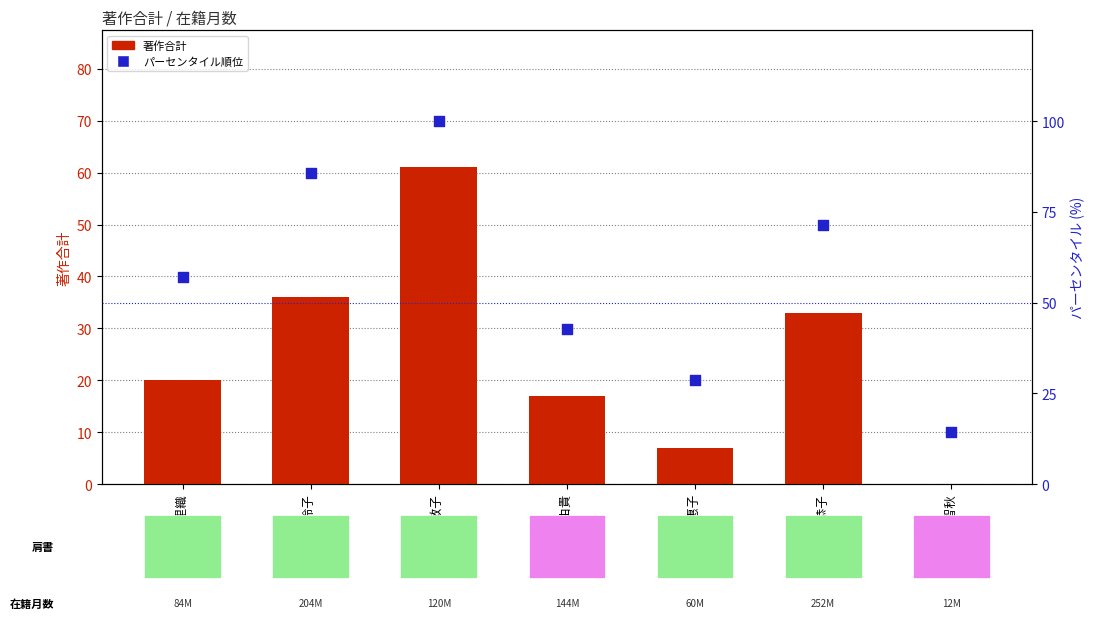

Which series contains the lowest Y value?

著作合計